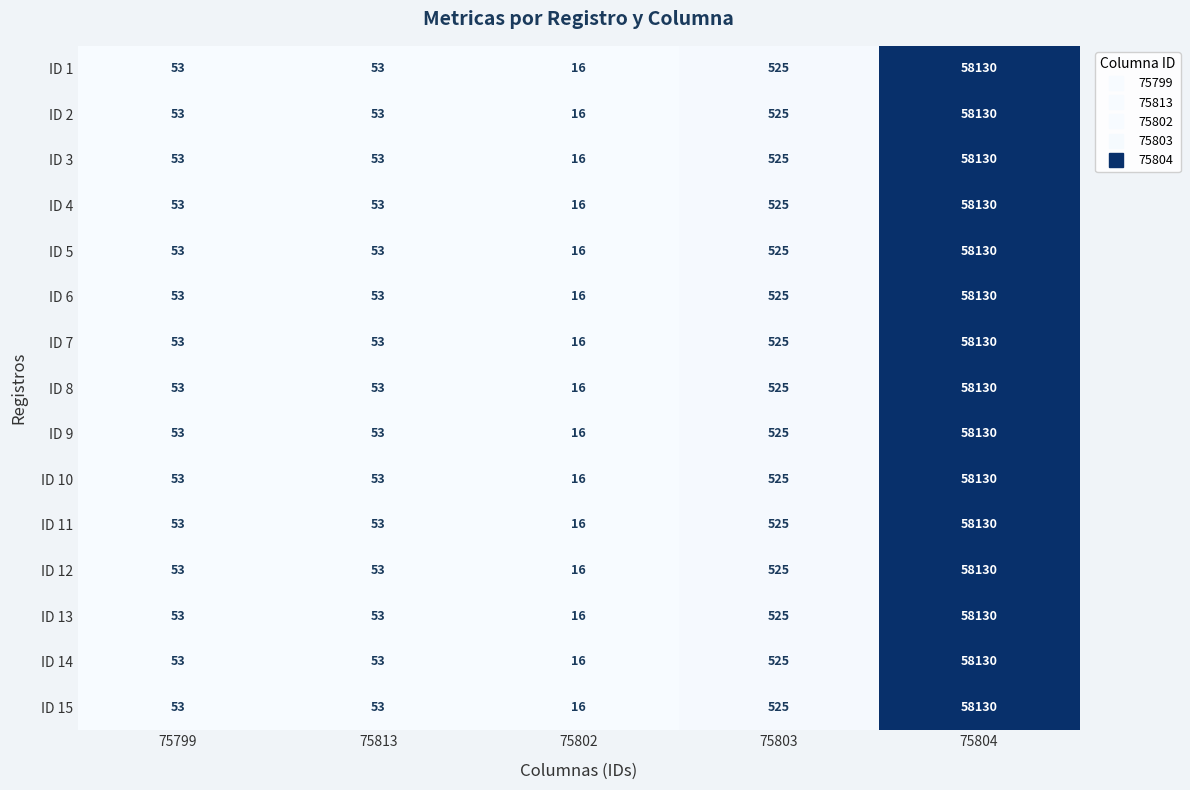

The ID 15 series shows 34 at 75799. True or false?

False